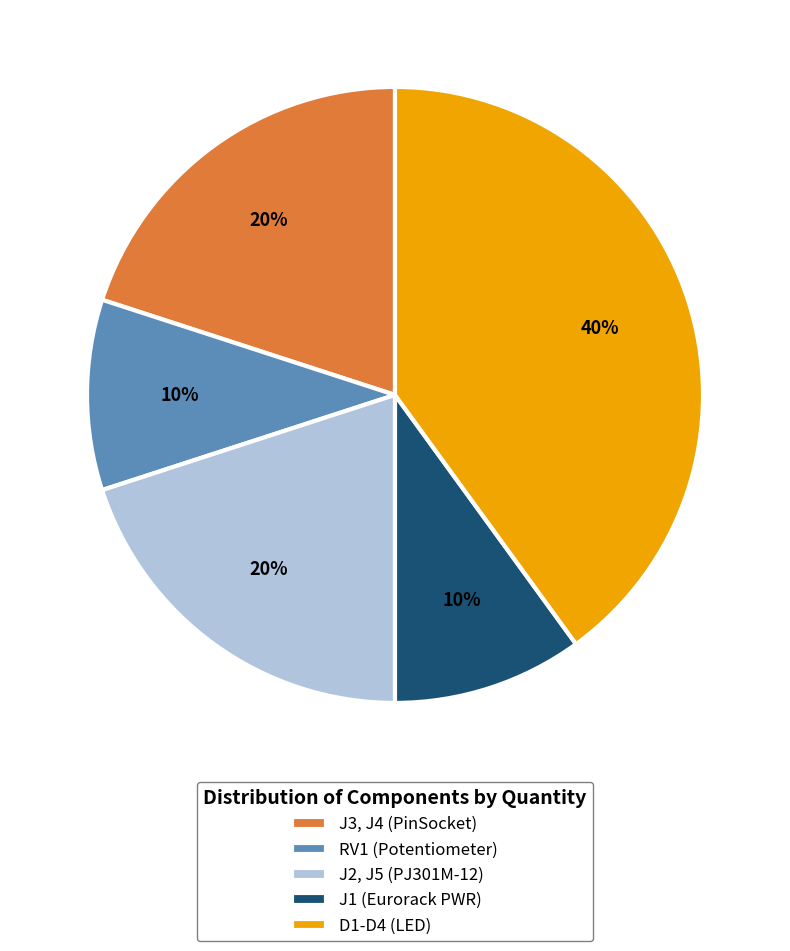

Is there any slice that represents more than half of the pie?

No